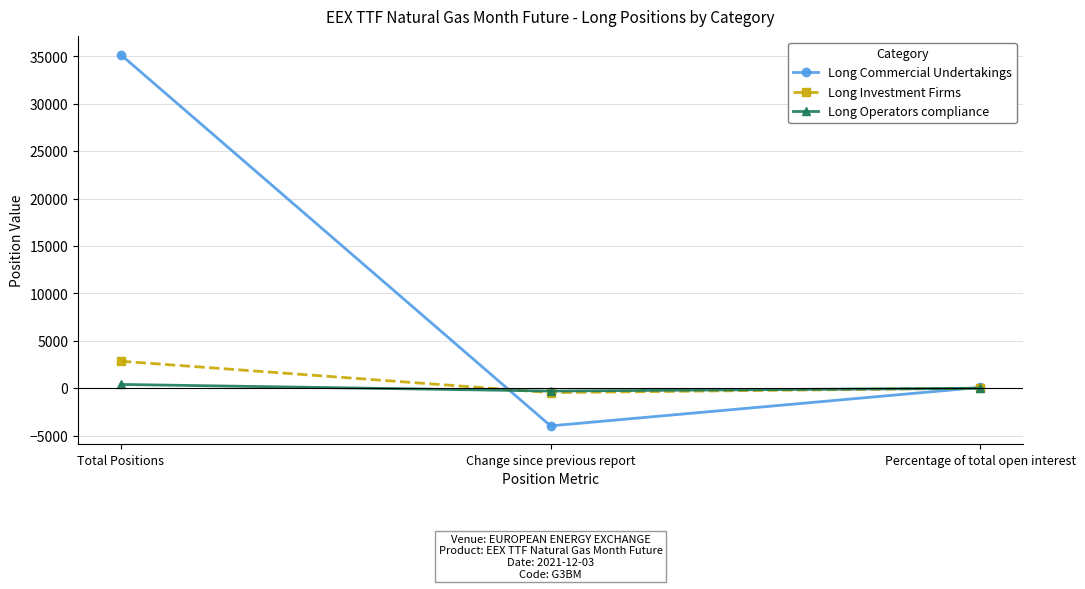

Rank the series at Total Positions from highest to lowest value.

Long Commercial Undertakings, Long Investment Firms, Long Operators compliance